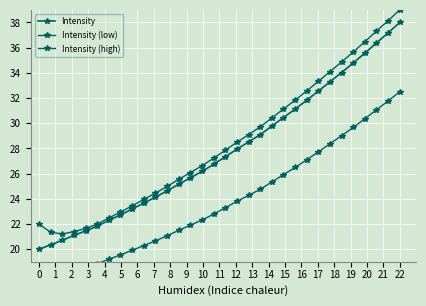

True or false: Intensity (high) and Intensity intersect in this chart.

False